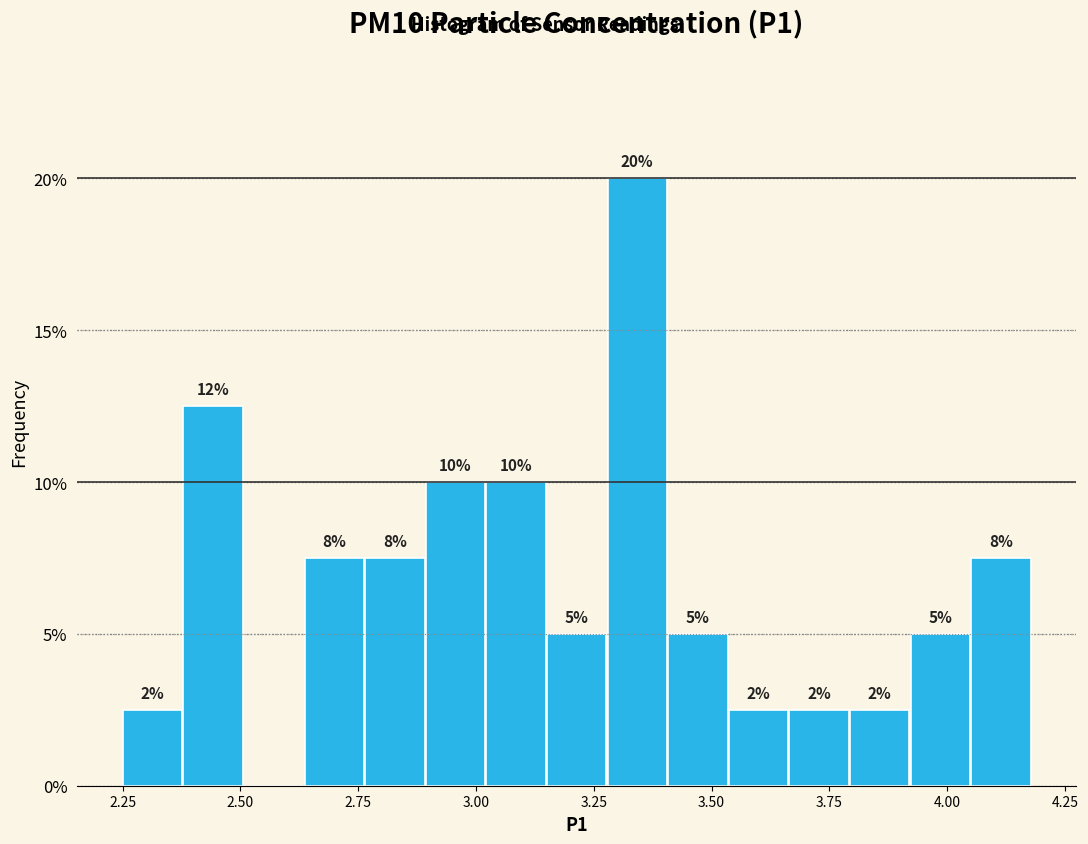

Around what value on the x-axis is the tallest bar? Give the approximate position of its centre, as read against the axis.

3.35